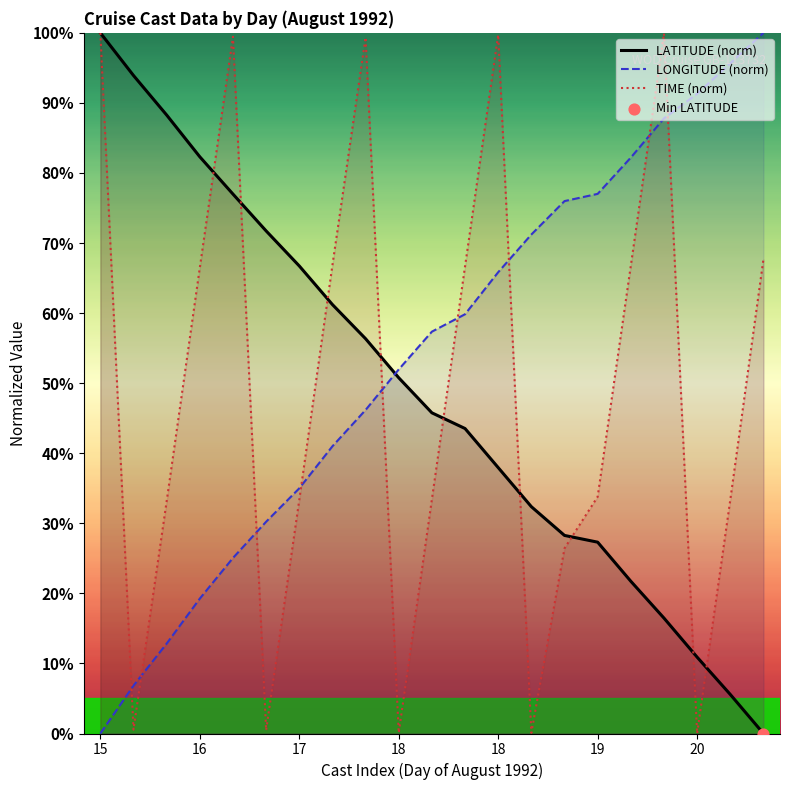

Which series contains the highest Y value?

LATITUDE (norm)